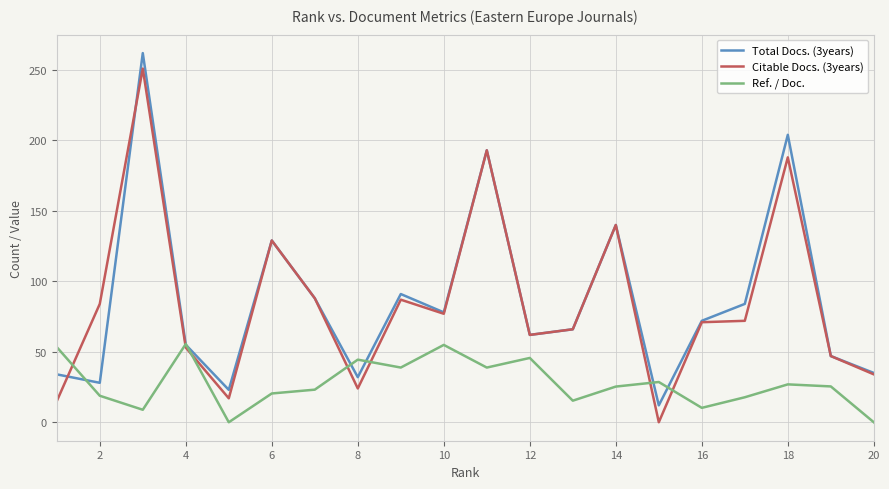

Which series has the largest range (max minus min)?

Citable Docs. (3years)